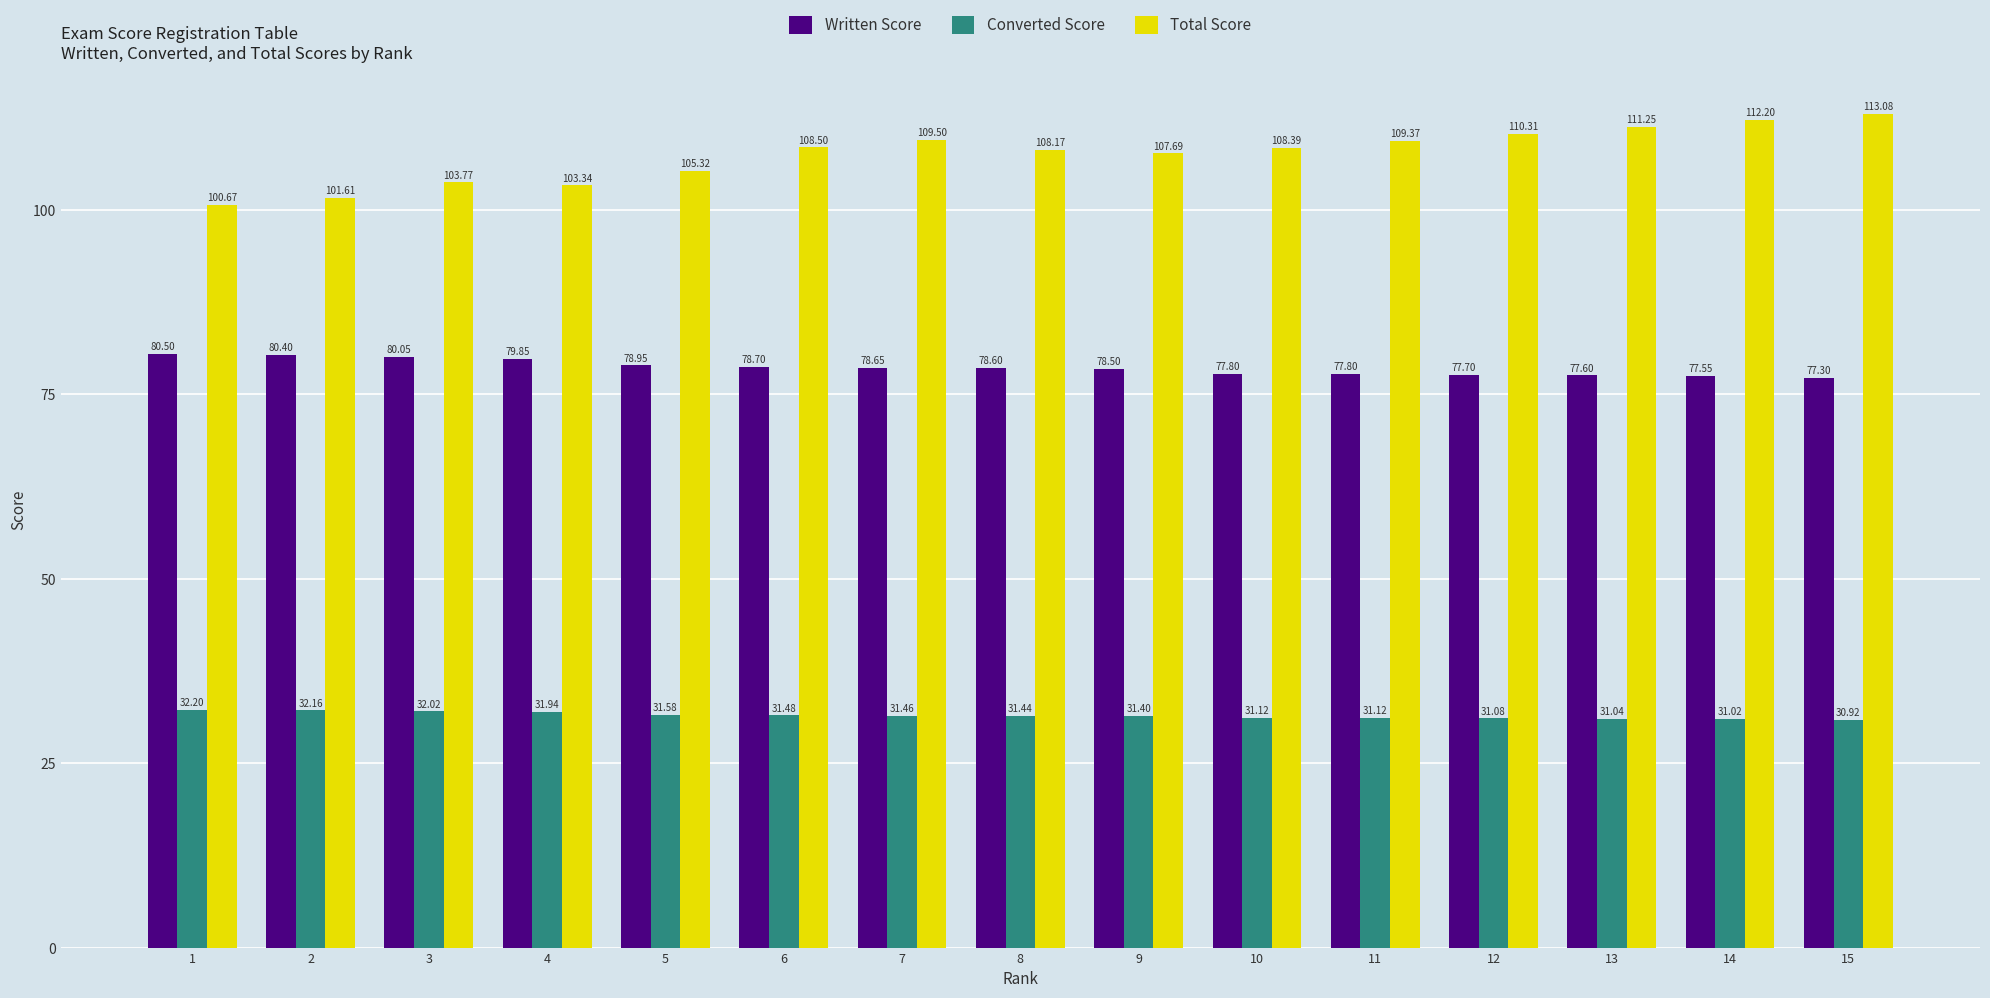

Which series has the widest spread of values?

Total Score